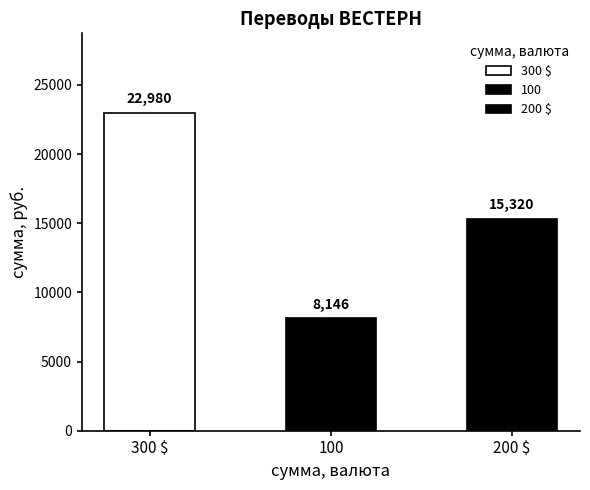

Which has a higher value, 200 $ or 100?

200 $